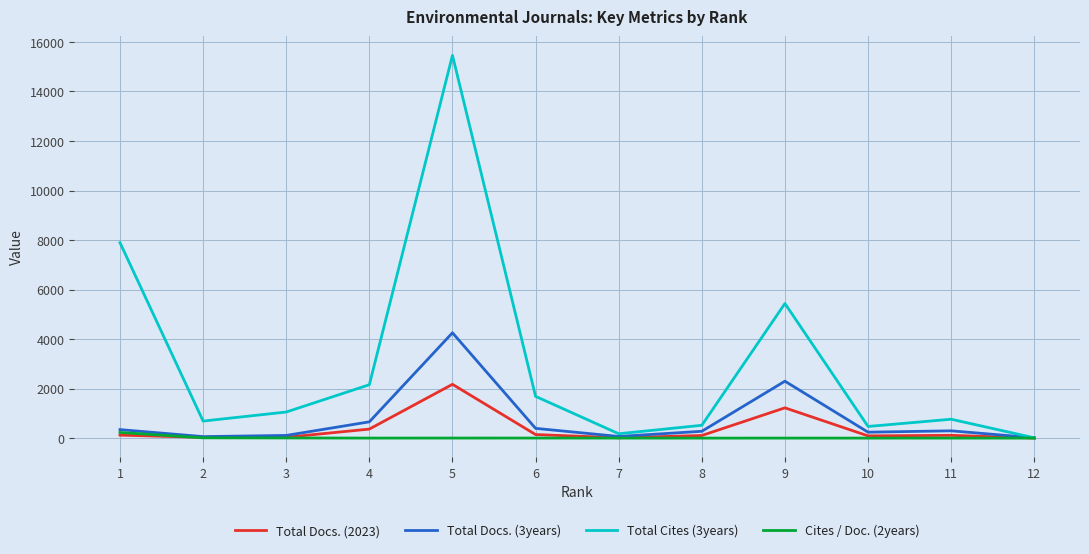

At which category does Total Docs. (3years) reach its first local peak?

5